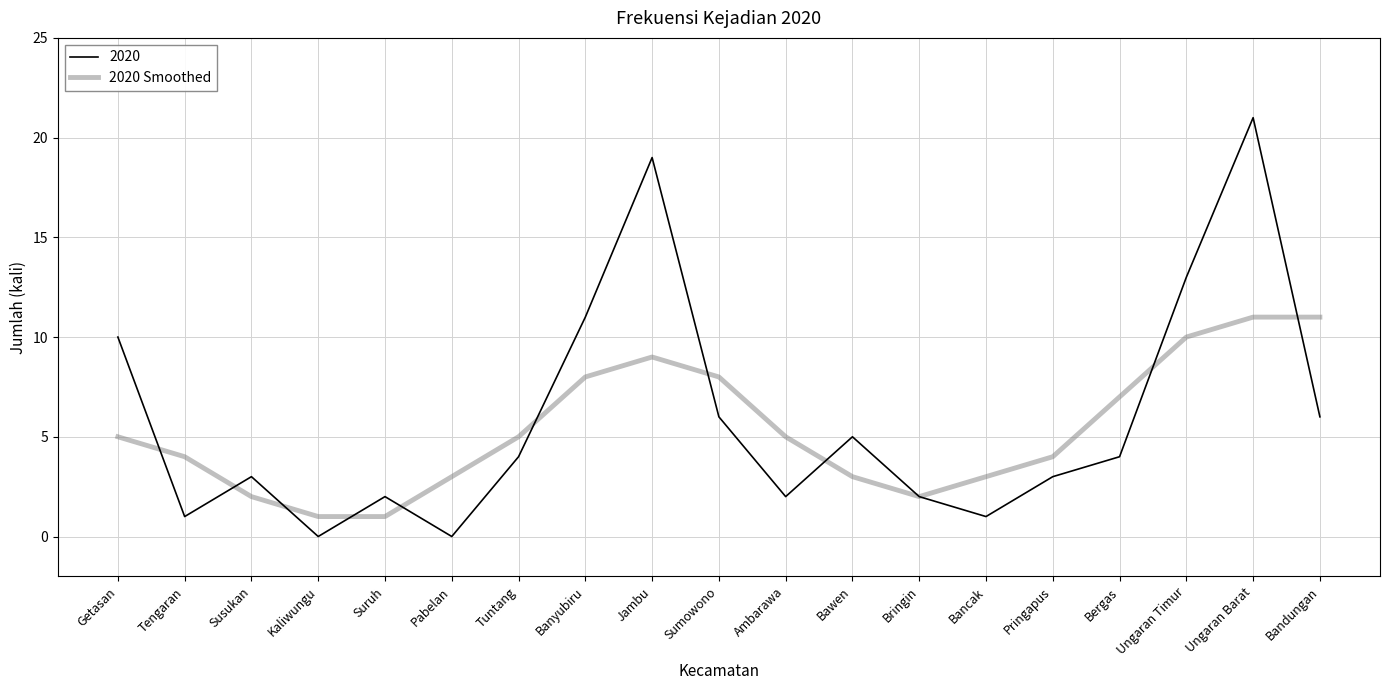

Rank the series by their maximum value, from highest to lowest.

2020, 2020 Smoothed